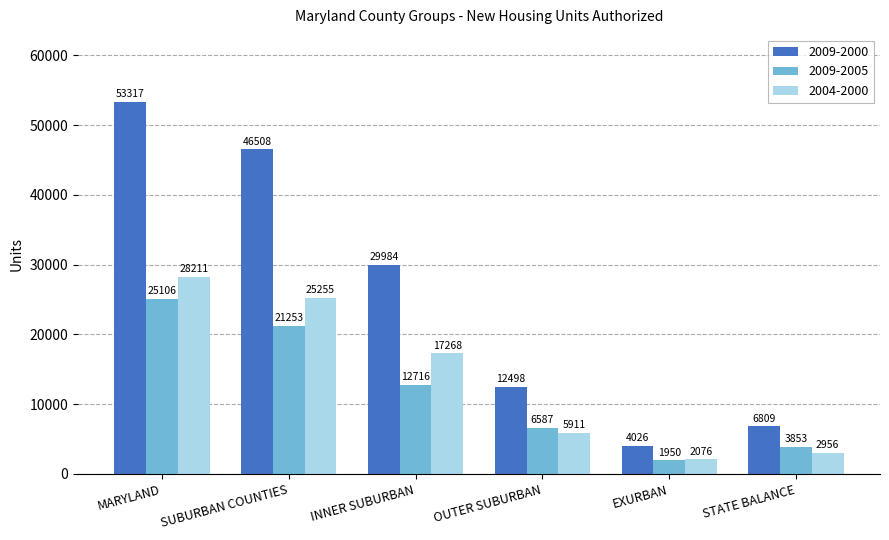

How many data points in 2009-2005 are less than 12716?

3